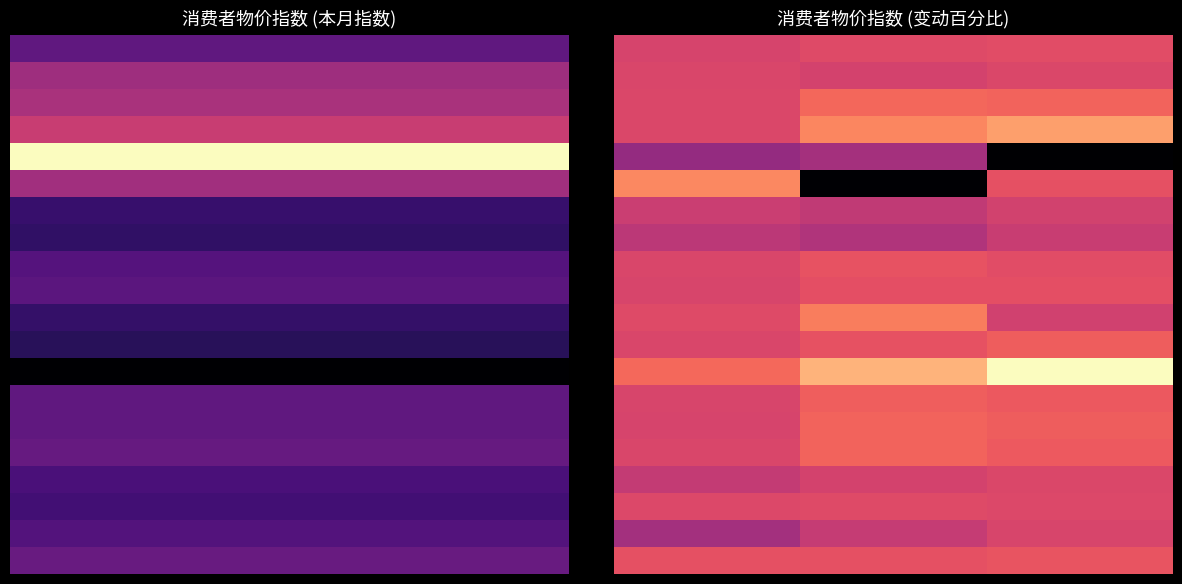

How many series are shown in this chart?

20